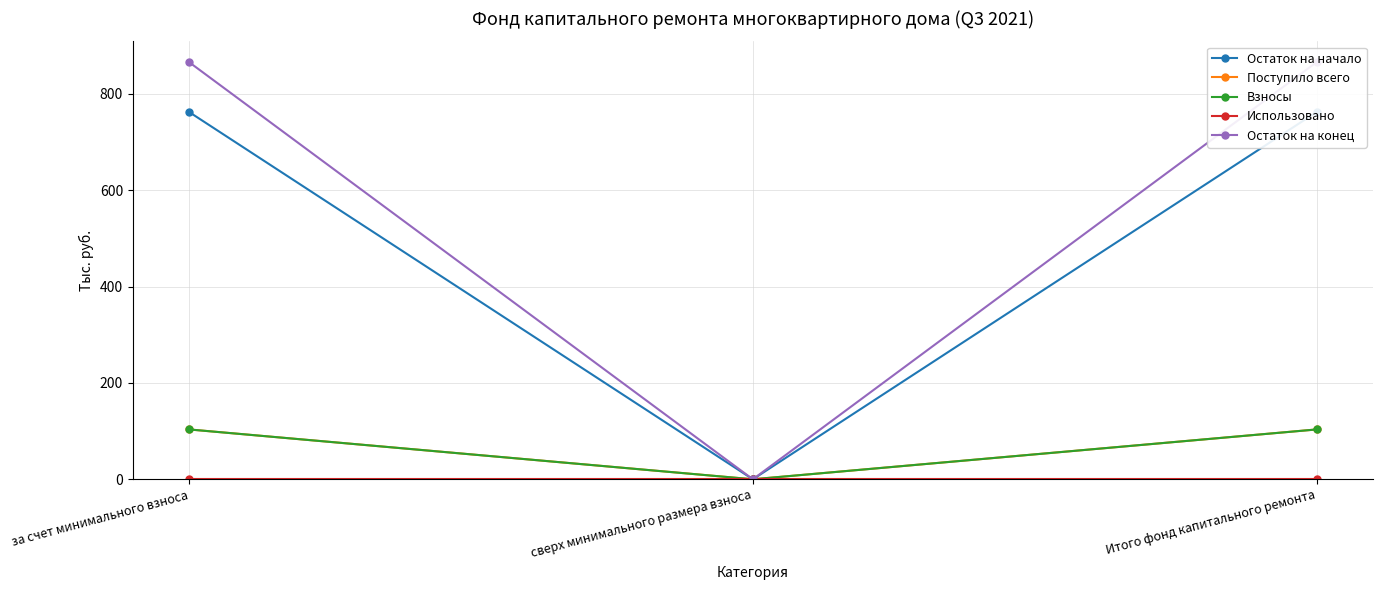

Which series has the widest spread of values?

Остаток на конец